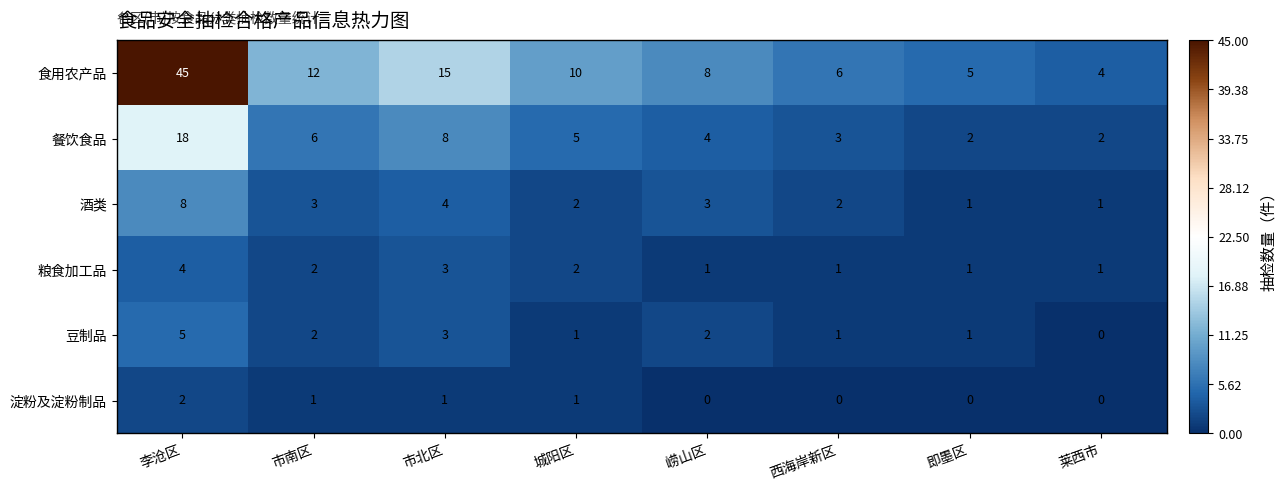

The 粮食加工品 series shows 0 at 莱西市. True or false?

False